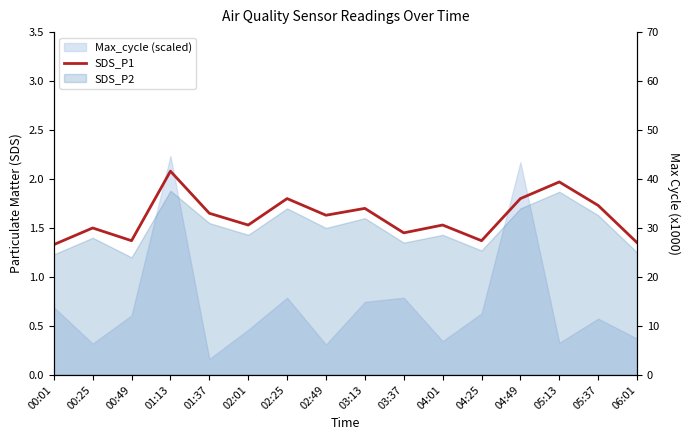

List the labels in order of value, smallest first.

00:01, 06:01, 00:49, 04:25, 03:37, 00:25, 02:01, 04:01, 02:49, 01:37, 03:13, 05:37, 02:25, 04:49, 05:13, 01:13